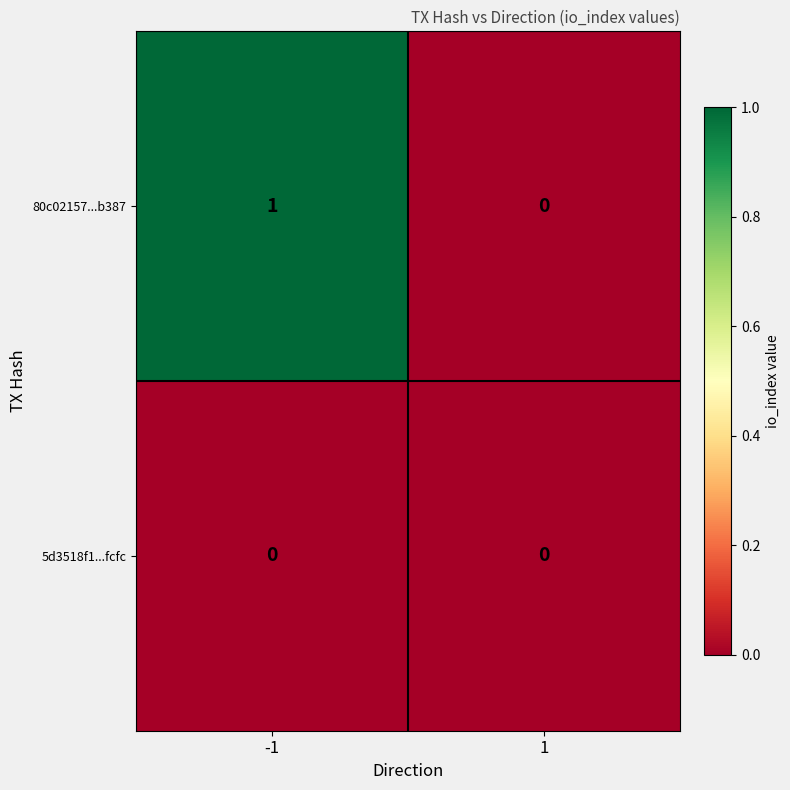

Which series has the largest total across all categories?

80c02157...b387